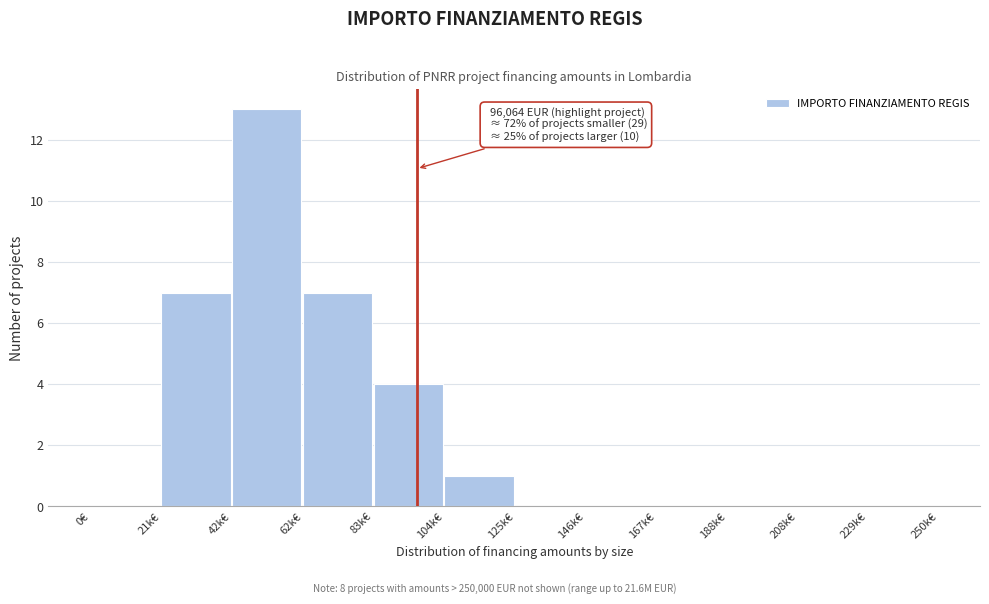

Which has a higher value, 62k€ or 104k€?

62k€